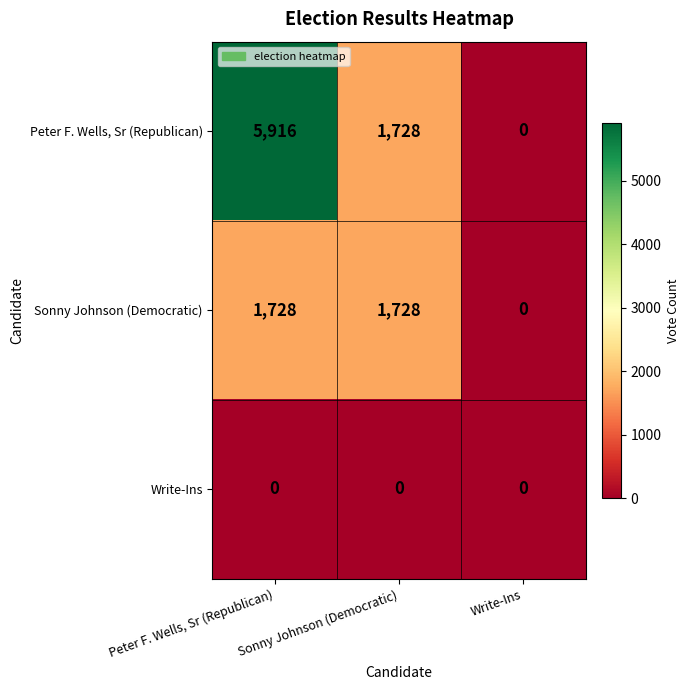

At which label is Peter F. Wells, Sr (Republican) closest to 2958?

Sonny Johnson (Democratic)